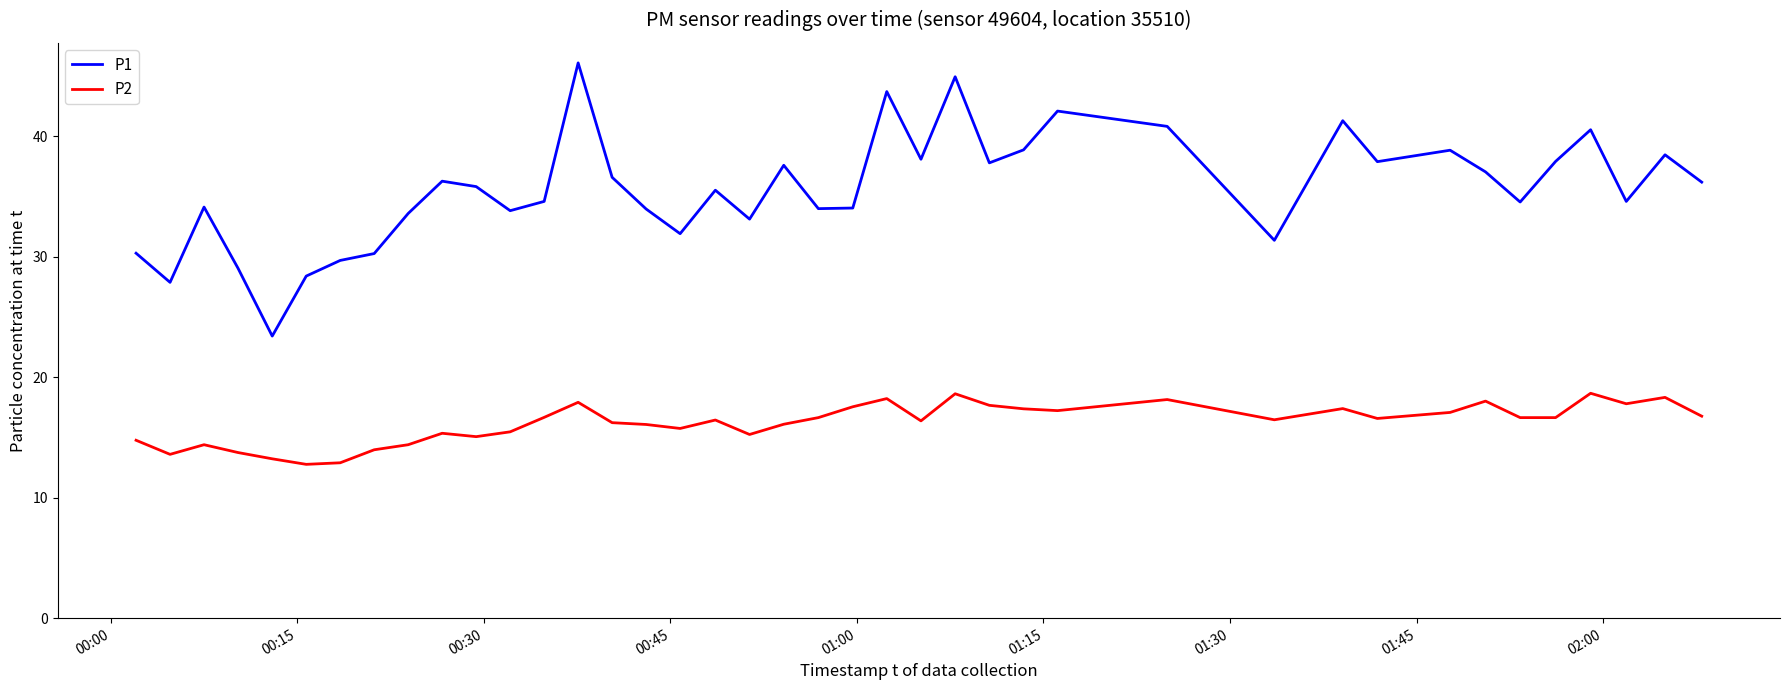

Which series has the largest total across all categories?

P1